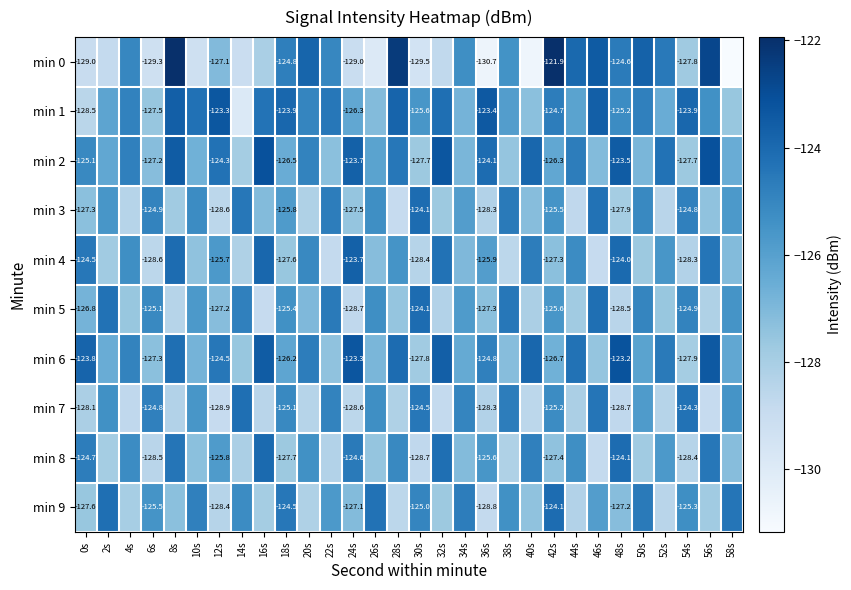

What is the total value across all series at 20s?

-1260.7